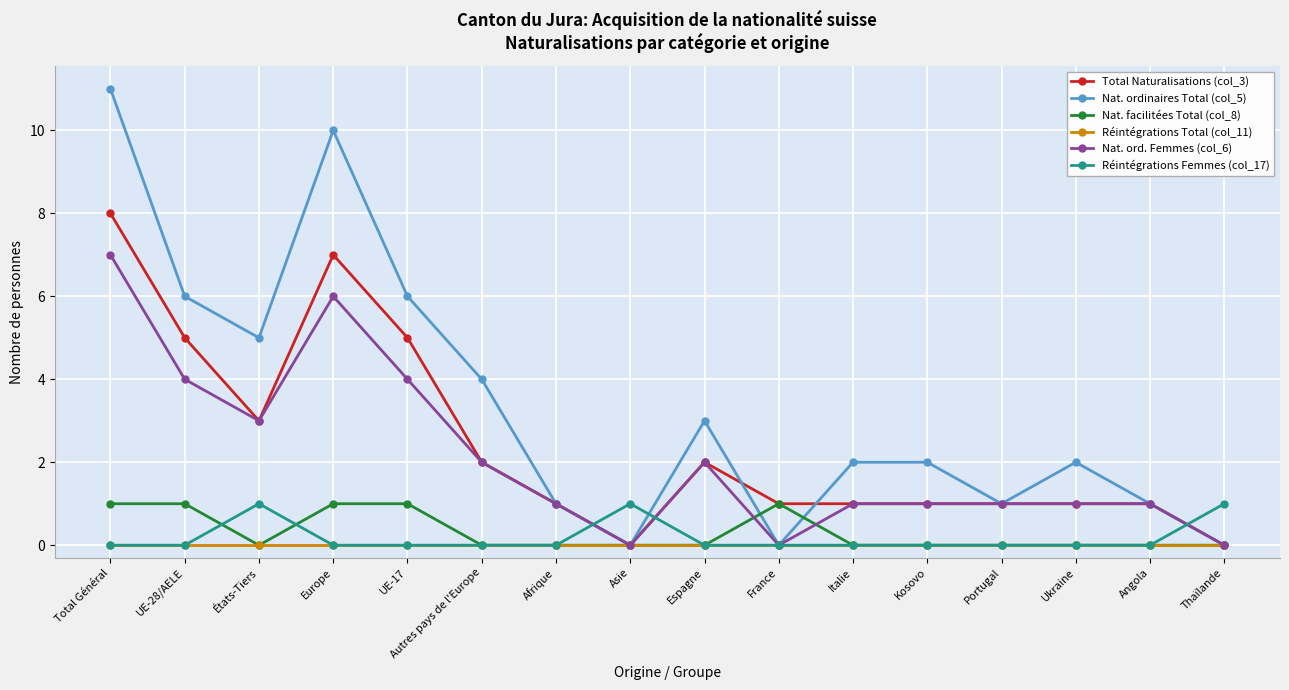

Which series has the largest total across all categories?

Nat. ordinaires Total (col_5)